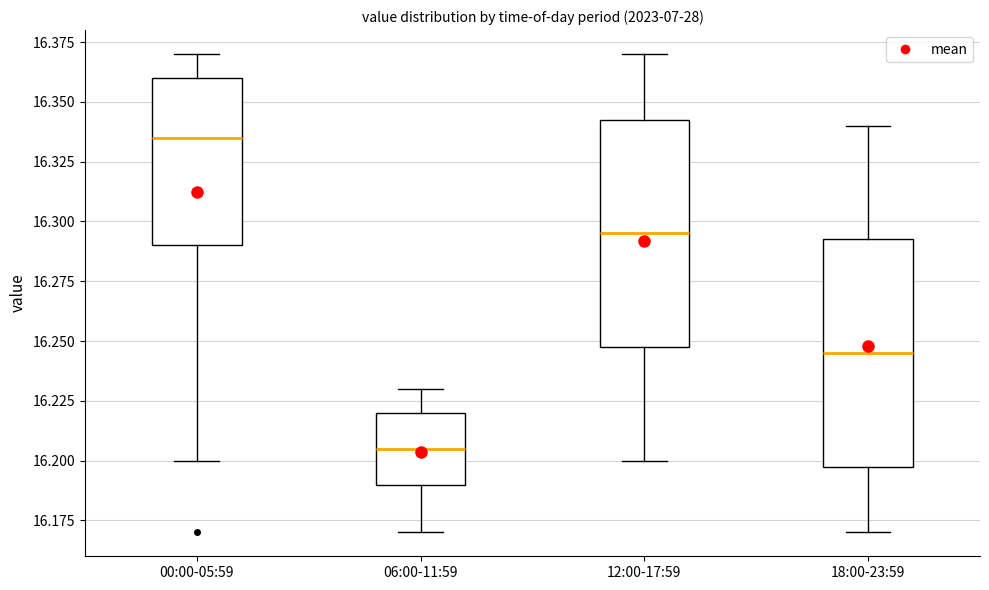

Reading left to right, read every box against the y-axis: the position of its median line, the range the box covers, and the ends of its whiskers. The values are not printed on the chart, so give them approximately, as read against the axis.

00:00-05:59: median 16.335, box 16.290 to 16.360, whiskers 16.200 to 16.370
06:00-11:59: median 16.205, box 16.190 to 16.220, whiskers 16.170 to 16.230
12:00-17:59: median 16.295, box 16.250 to 16.345, whiskers 16.200 to 16.370
18:00-23:59: median 16.245, box 16.200 to 16.295, whiskers 16.170 to 16.340